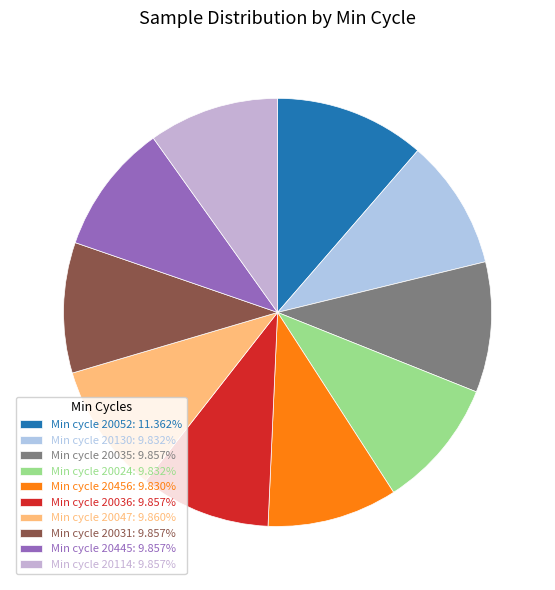

Count the number of slices in the pie.

10